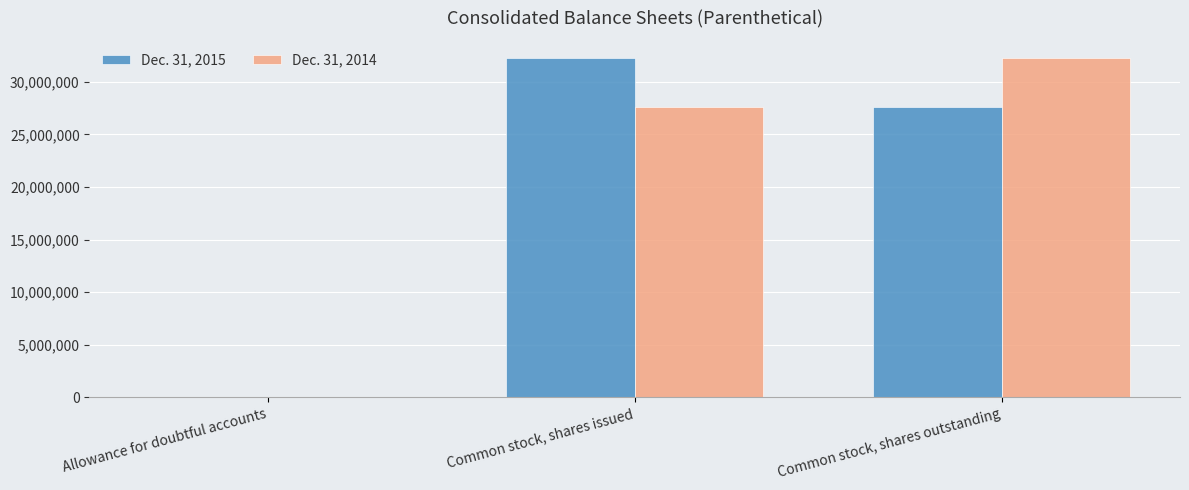

Is the value of Dec. 31, 2014 at Common stock, shares issued greater than the value of Dec. 31, 2015 at Common stock, shares issued?

No